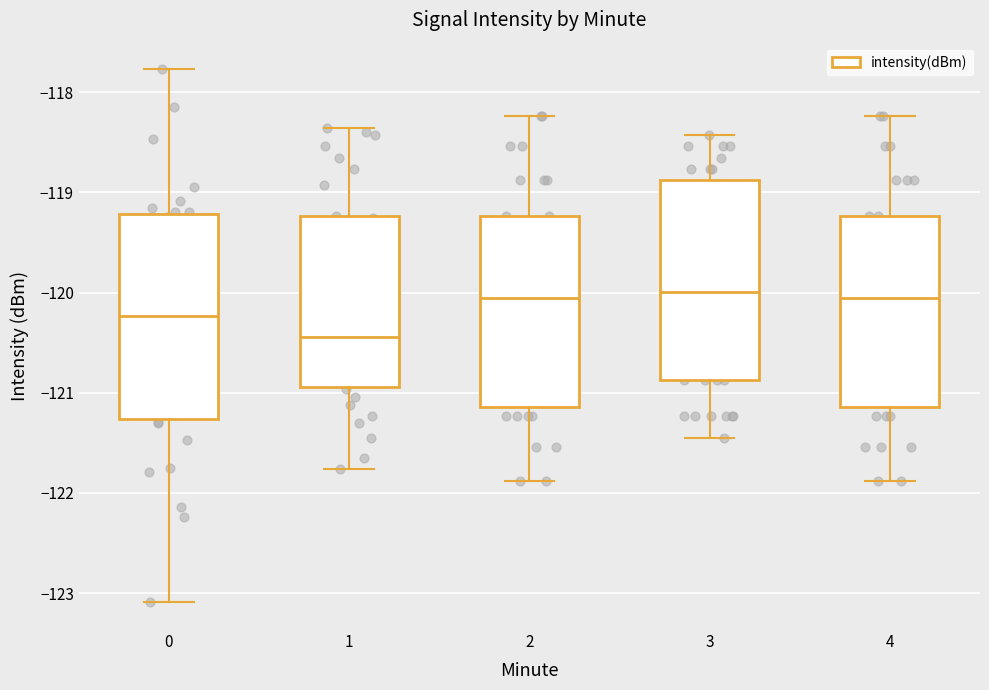

Reading left to right, transcribe this box plot: for each box, give where its median line is, the range the box spans, and where its two whiskers end, as read against the y-axis. The values are not printed on the chart, so give them approximately, as read against the axis.

0: median -120.2, box -121.3 to -119.2, whiskers -123.1 to -117.8
1: median -120.4, box -120.9 to -119.2, whiskers -121.8 to -118.4
2: median -120.1, box -121.1 to -119.2, whiskers -121.9 to -118.2
3: median -120.0, box -120.9 to -118.9, whiskers -121.5 to -118.4
4: median -120.1, box -121.1 to -119.2, whiskers -121.9 to -118.2